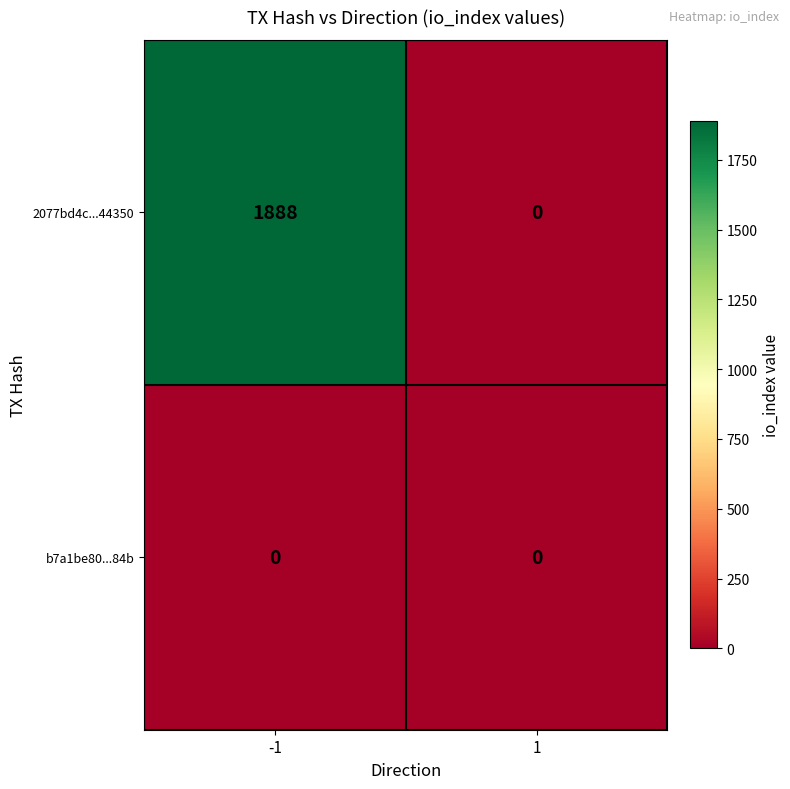

List the series in order of their peak value, lowest first.

b7a1be80...84b, 2077bd4c...44350